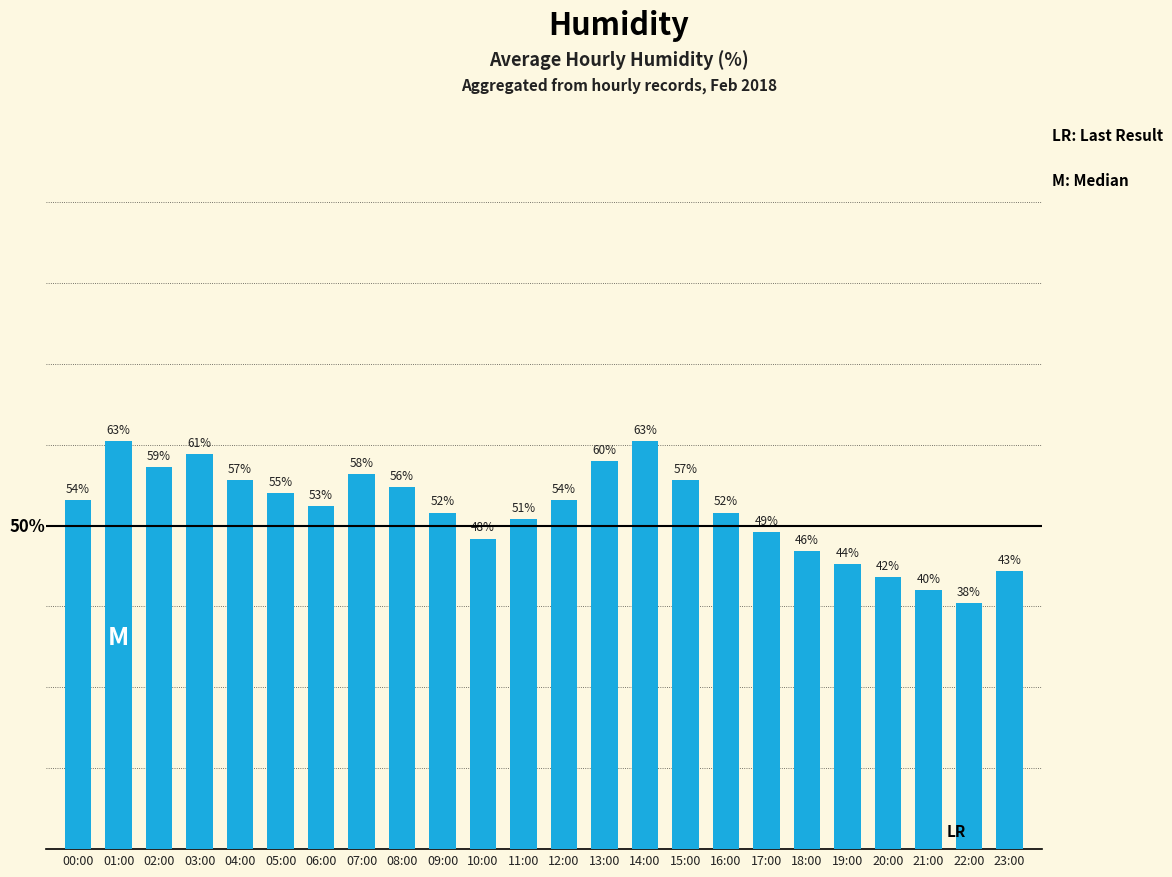

Between 08:00 and 22:00, which is larger?

08:00